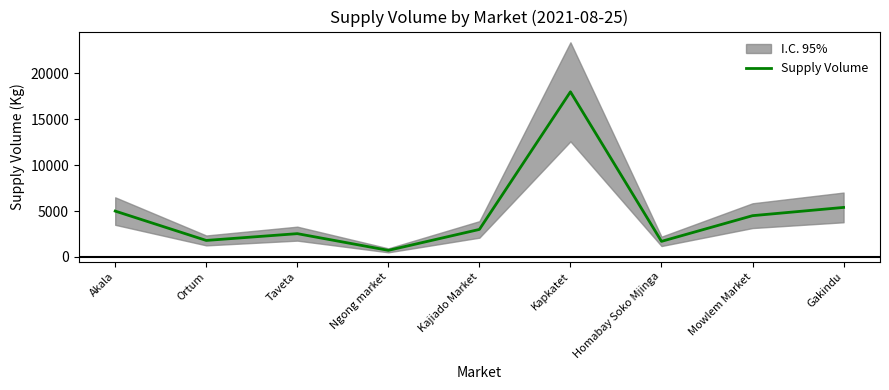

At which category does the data reach its first local valley?

Ortum